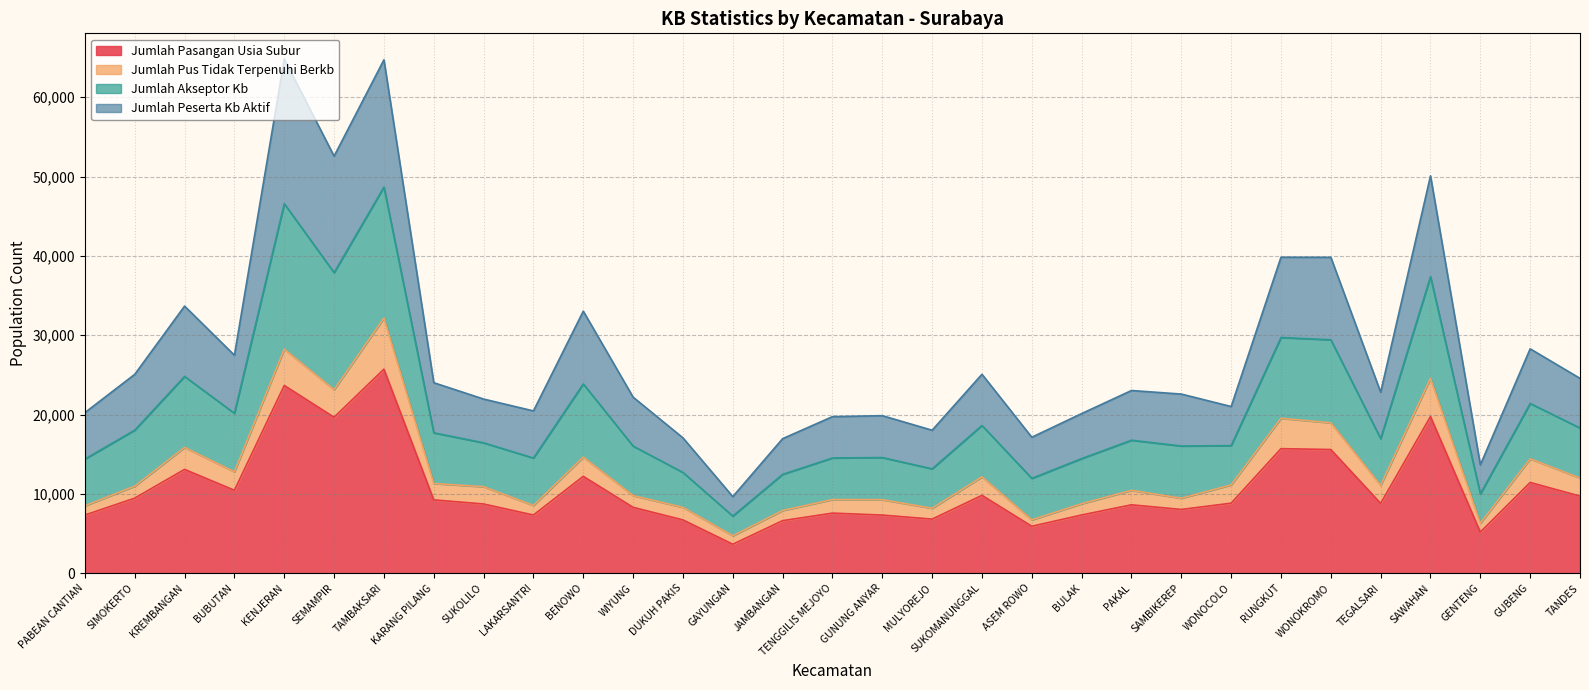

The Jumlah Pasangan Usia Subur series shows 9238 at KARANG PILANG. True or false?

True